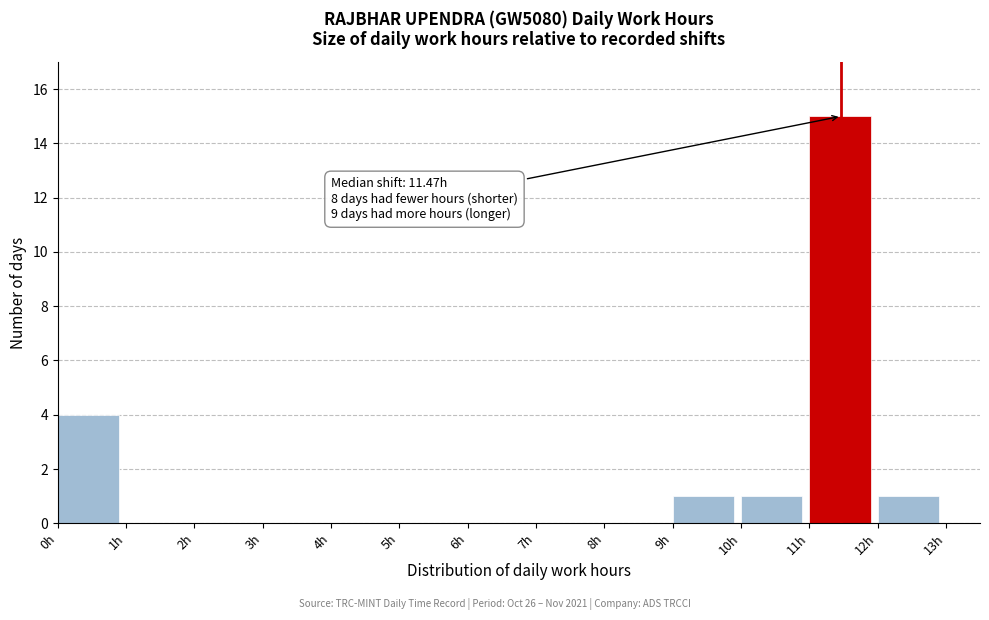

Over which range of the x-axis is the bar tallest?

11 to 12